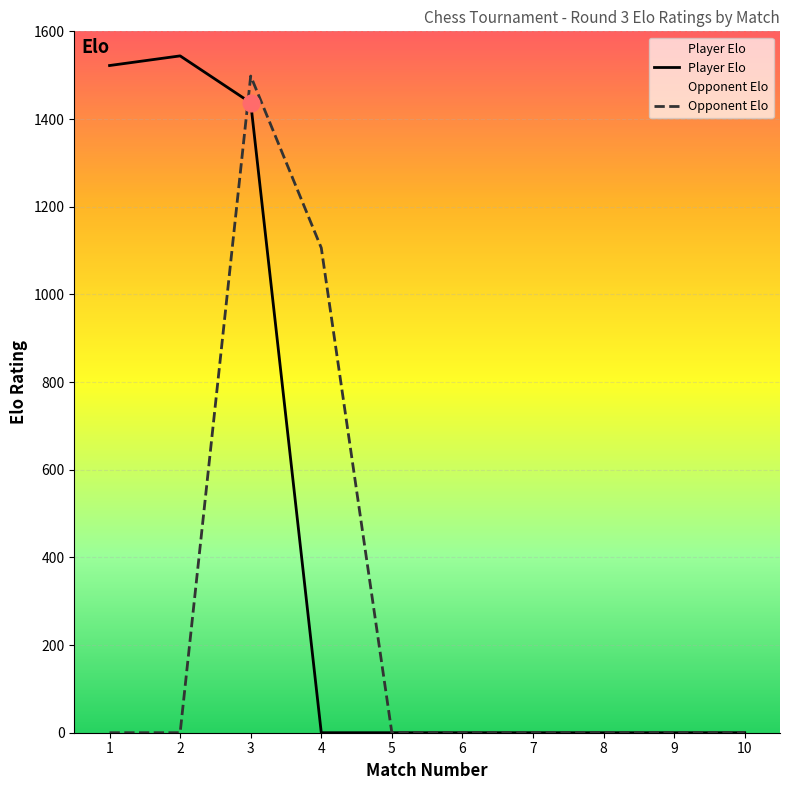

What are all the series names shown in the legend?

Player Elo, Opponent Elo